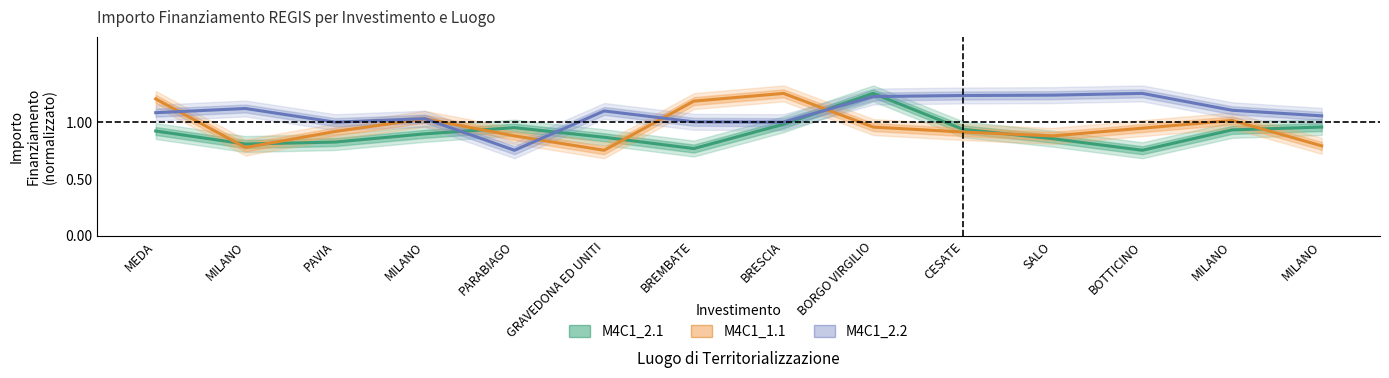

Is the value of M4C1_2.1 at MILANO greater than the value of M4C1_1.1 at CESATE?

No